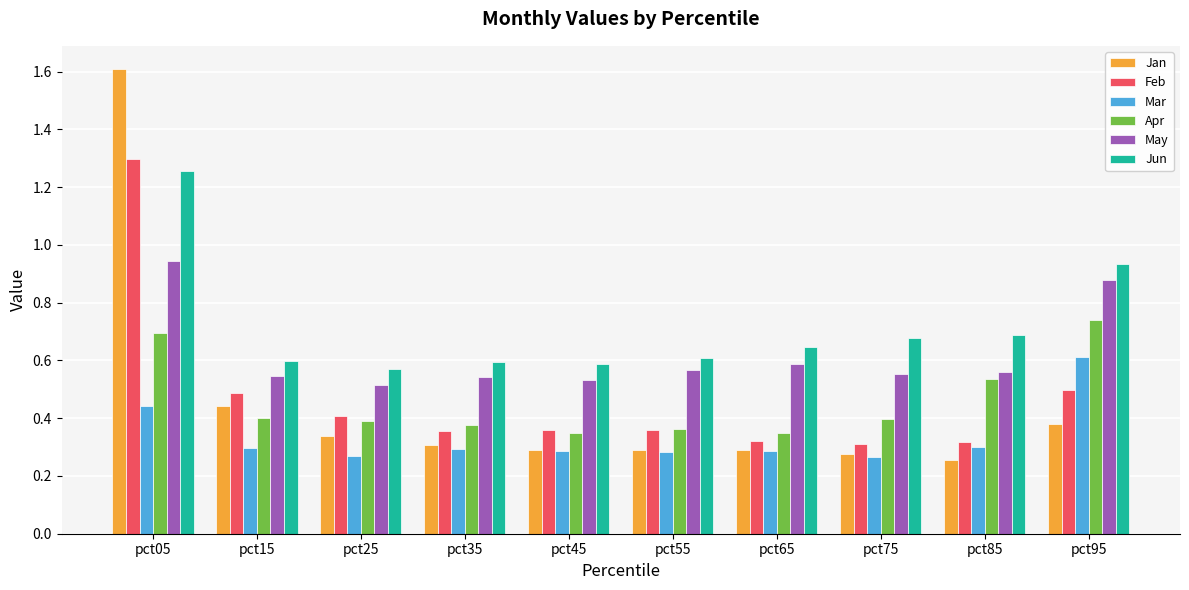

At pct05, list the series in order from smallest to largest.

Mar, Apr, May, Jun, Feb, Jan